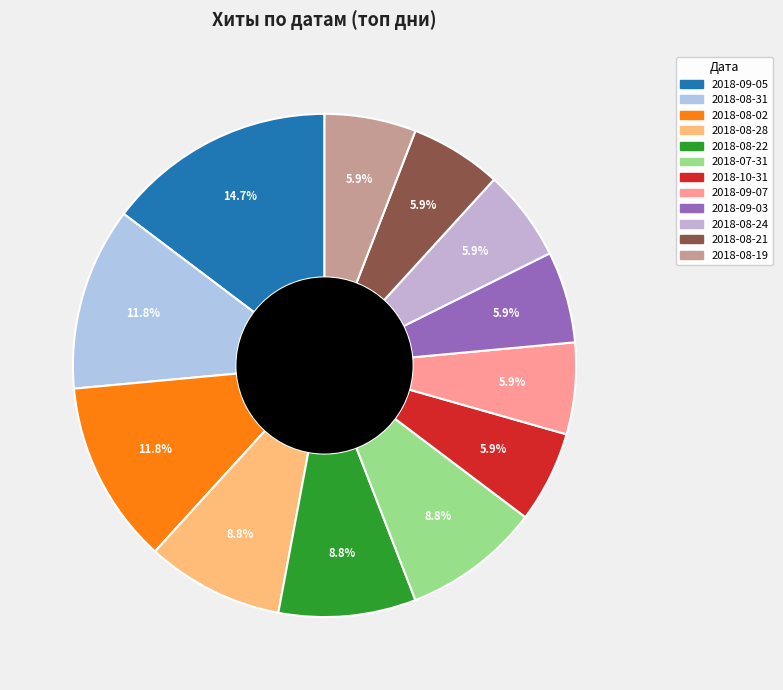

How many segments does this pie chart have?

12